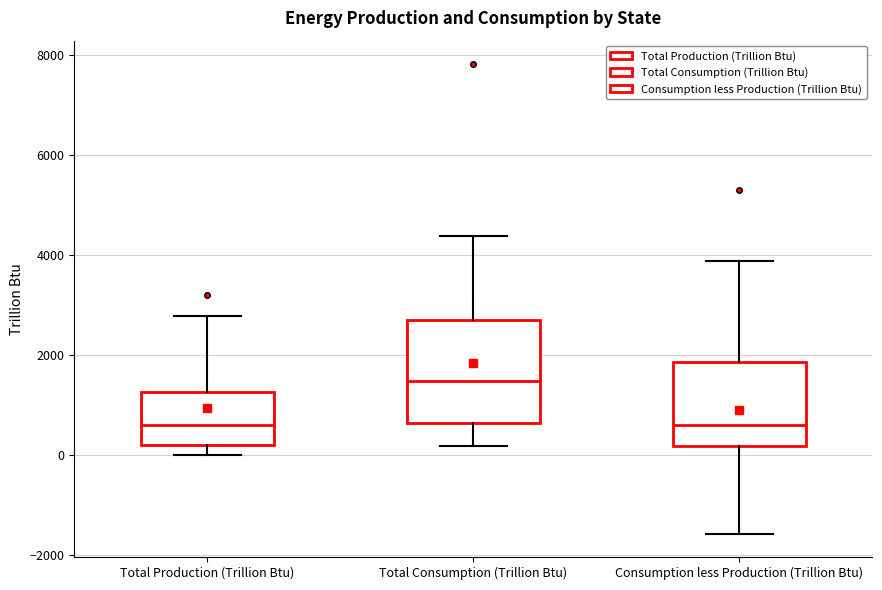

Where does the upper whisker of the box for Consumption less Production (Trillion Btu) end on the y-axis? The values are not printed on the chart, so give them approximately, as read against the axis.

3800